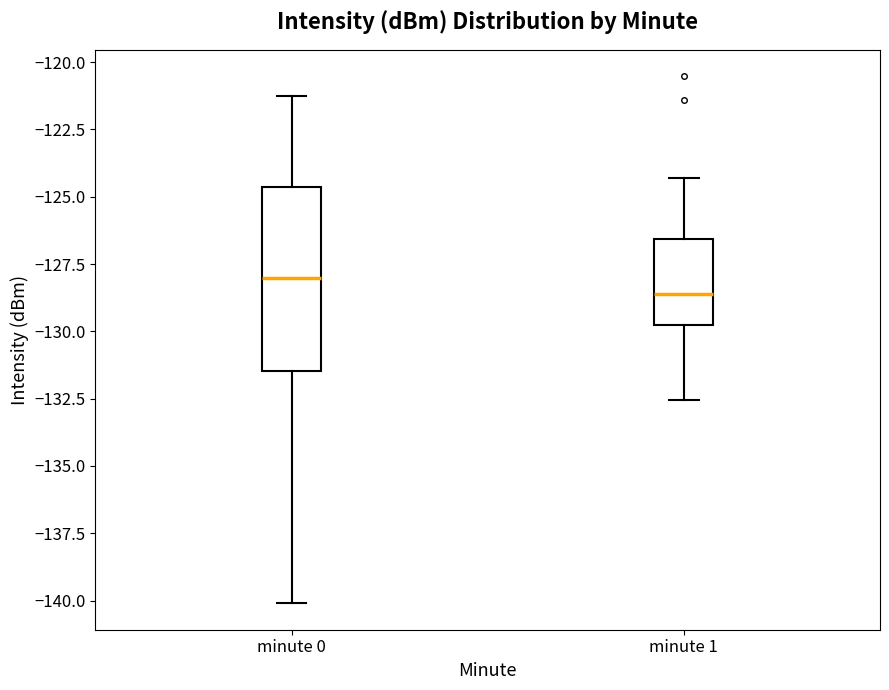

Which box has the lowest median line?

minute 1